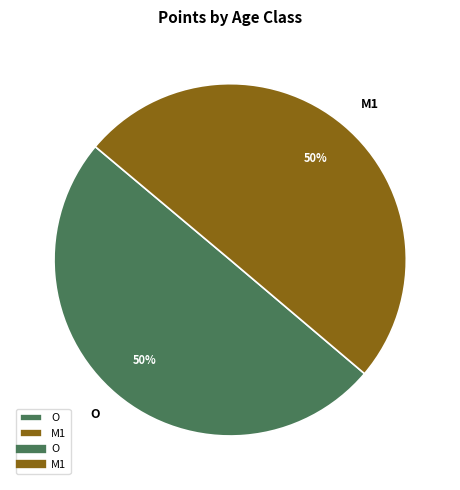

True or false: O accounts for 50% of the total.

True